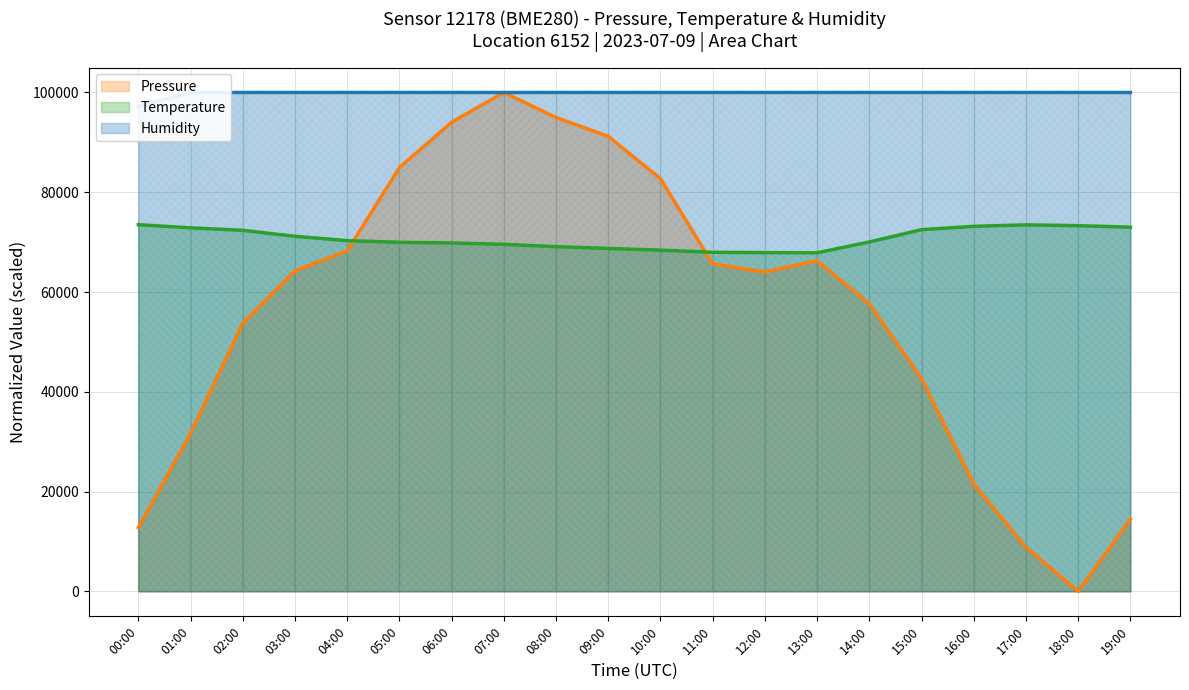

Is the value of Pressure at 19:00 greater than the value of Temperature at 04:00?

No